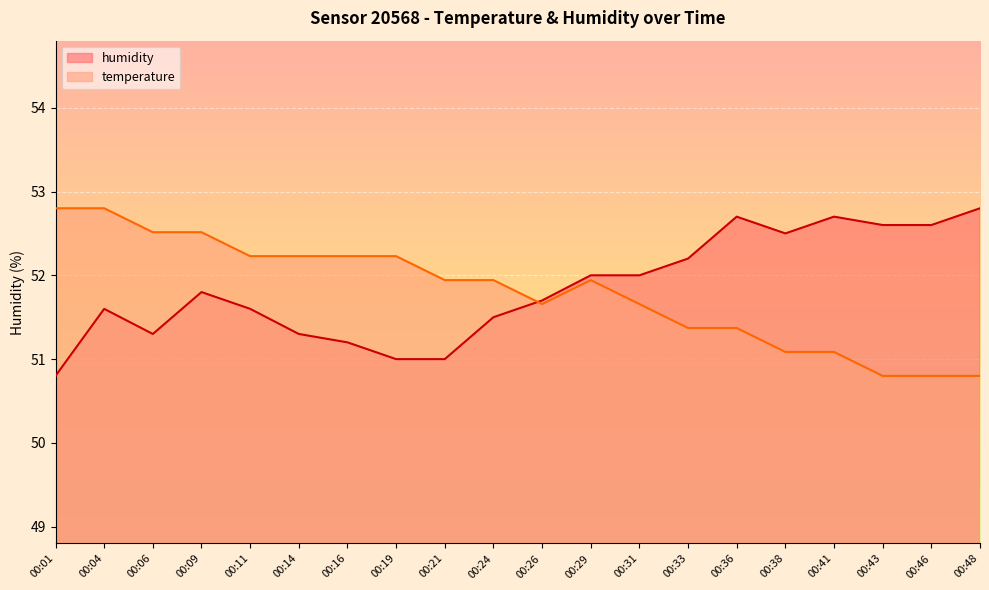

How many series are shown in this chart?

2